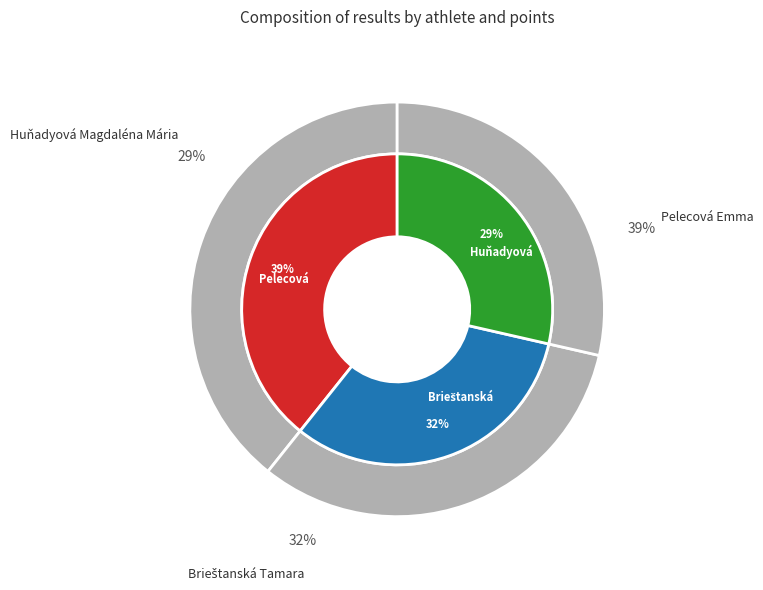

Which slice is the largest?

Pelecová Emma